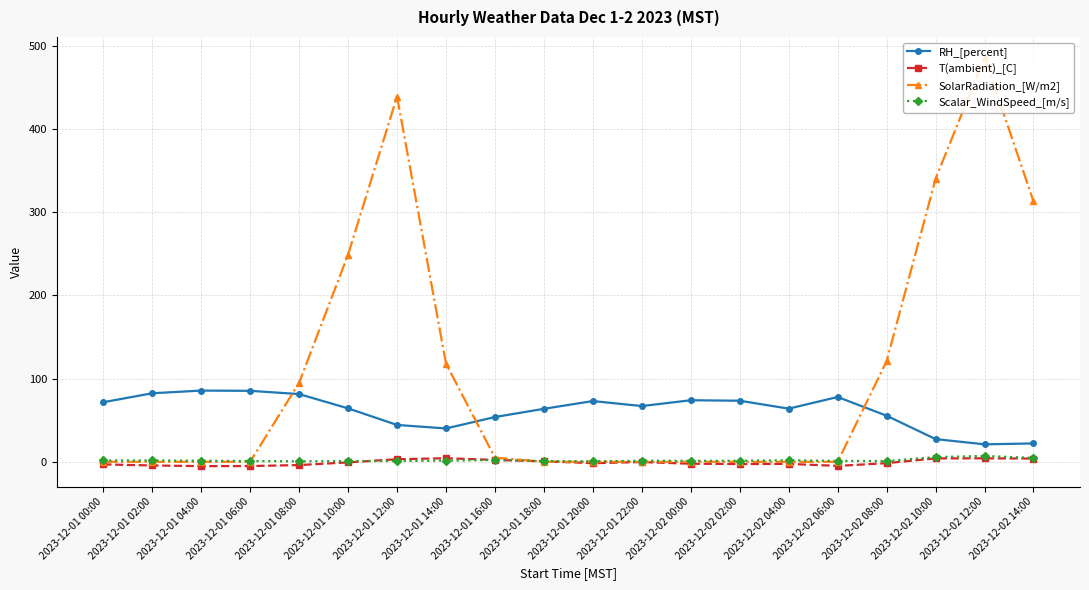

True or false: T(ambient)_[C] and RH_[percent] cross at least once.

False